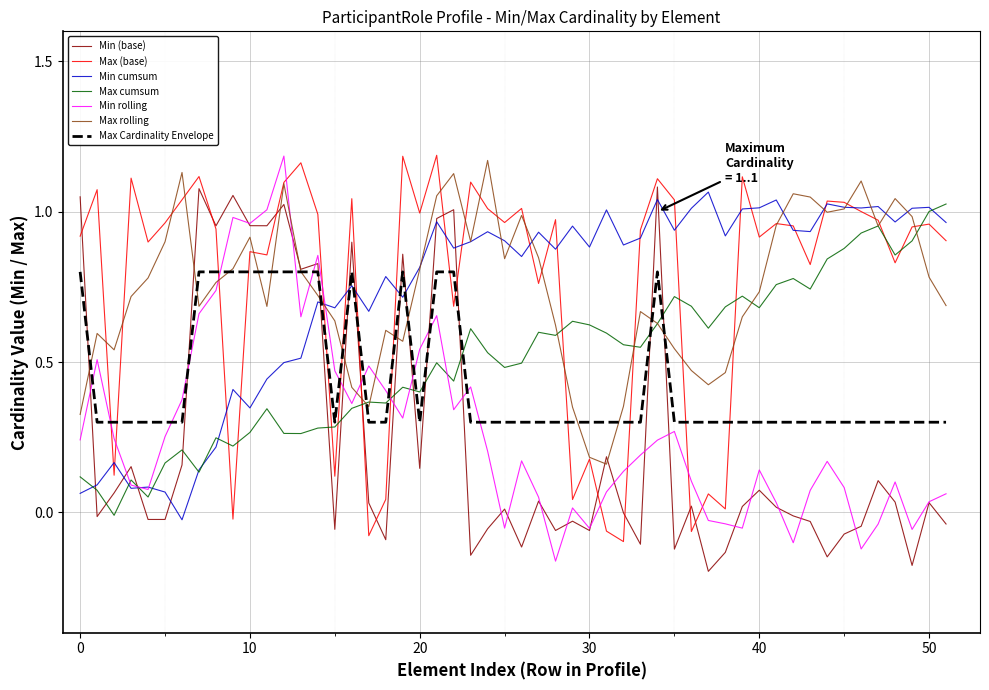

Which series ends up on top after the final intersection of Min rolling and Max Cardinality Envelope?

Max Cardinality Envelope